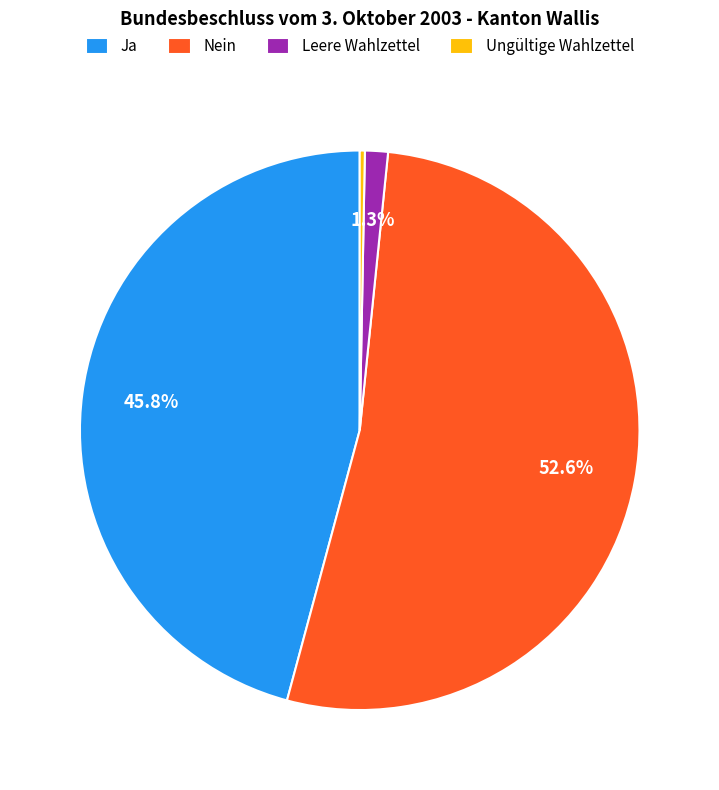

True or false: Ja accounts for 46% of the total.

True